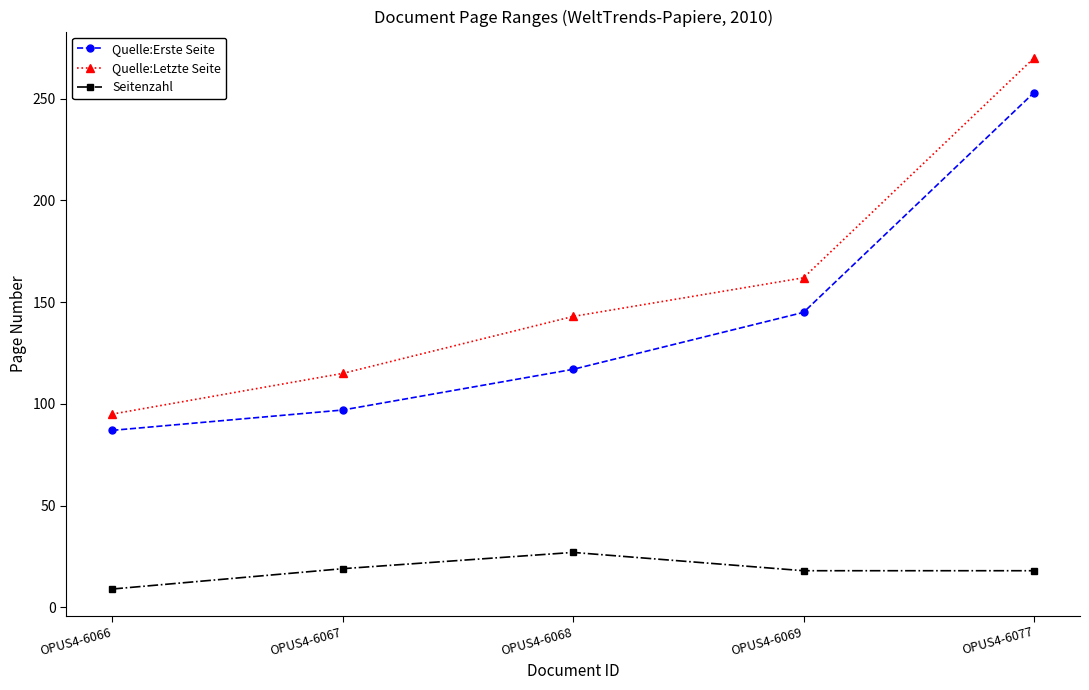

How many categories are shown in the chart?

5